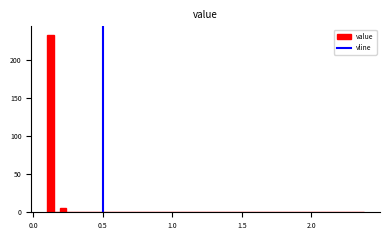

Around what value on the x-axis is the tallest bar? Give the approximate position of its centre, as read against the axis.

0.10